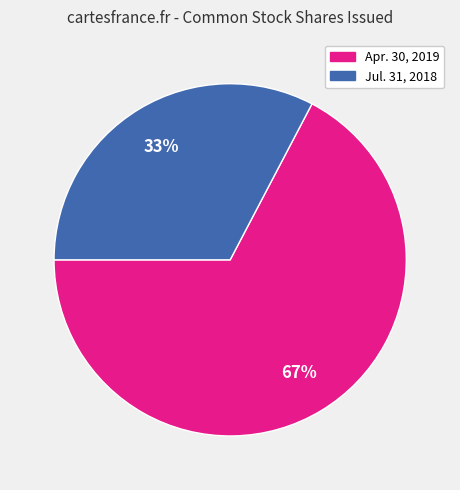

Is it true that Common stock, shares issued (Jul. 31, 2018) is 22% of the pie?

False